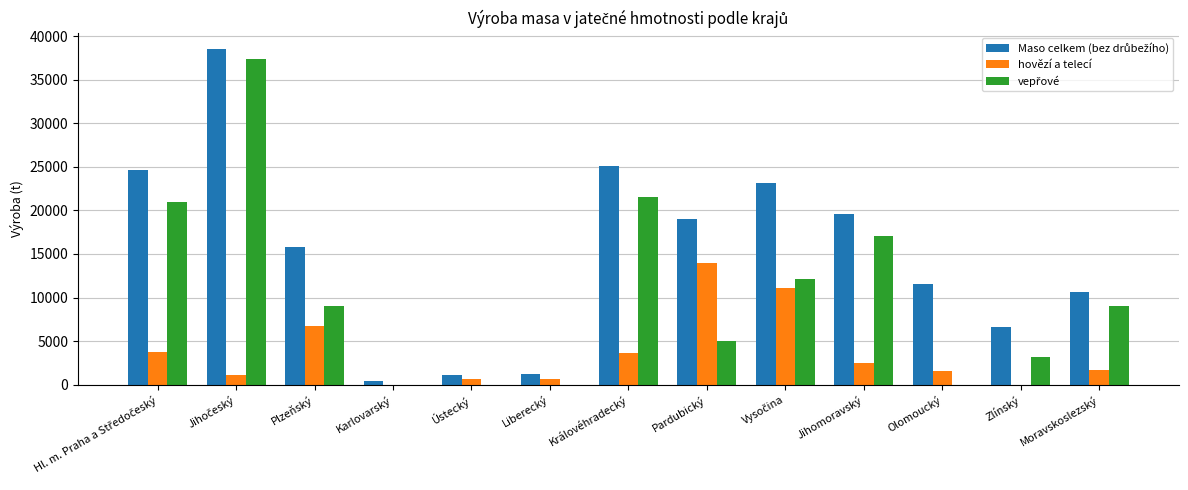

True or false: hovězí a telecí has a value of 0.0 at Karlovarský.

True